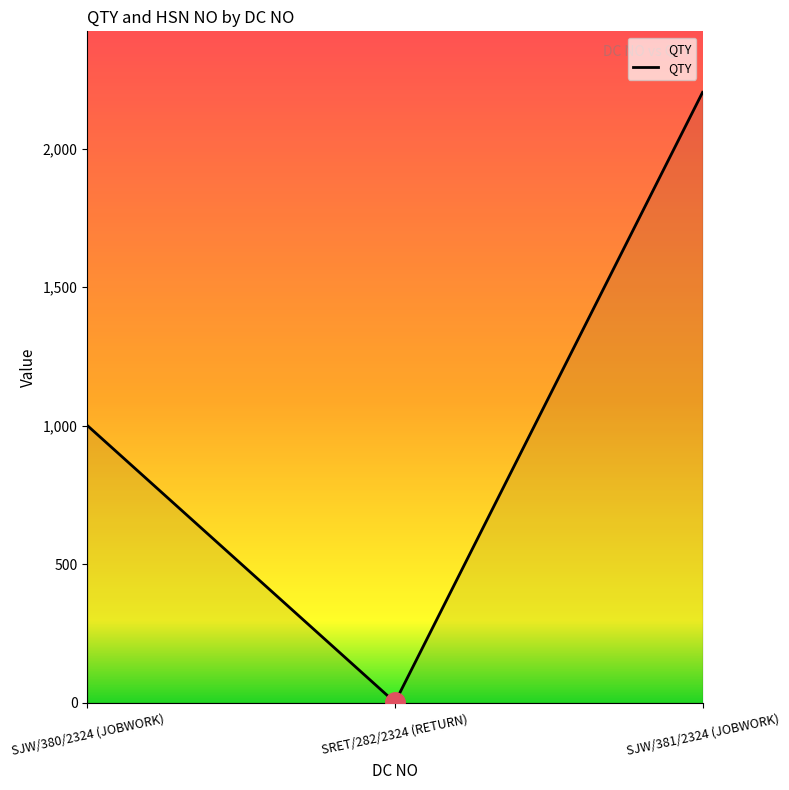

Is it true that the value at SJW/380/2324 (JOBWORK) is 1000?

True